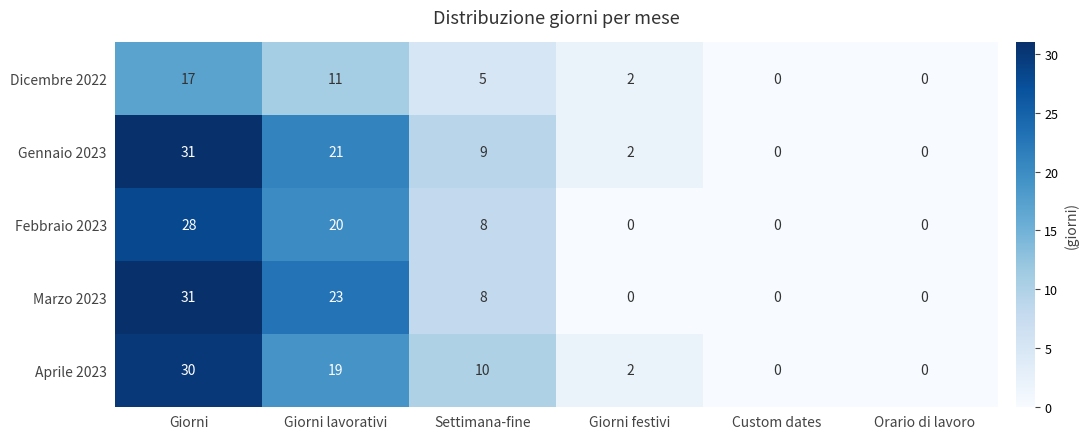

True or false: Gennaio 2023 has a value of 9 at Settimana-fine.

True